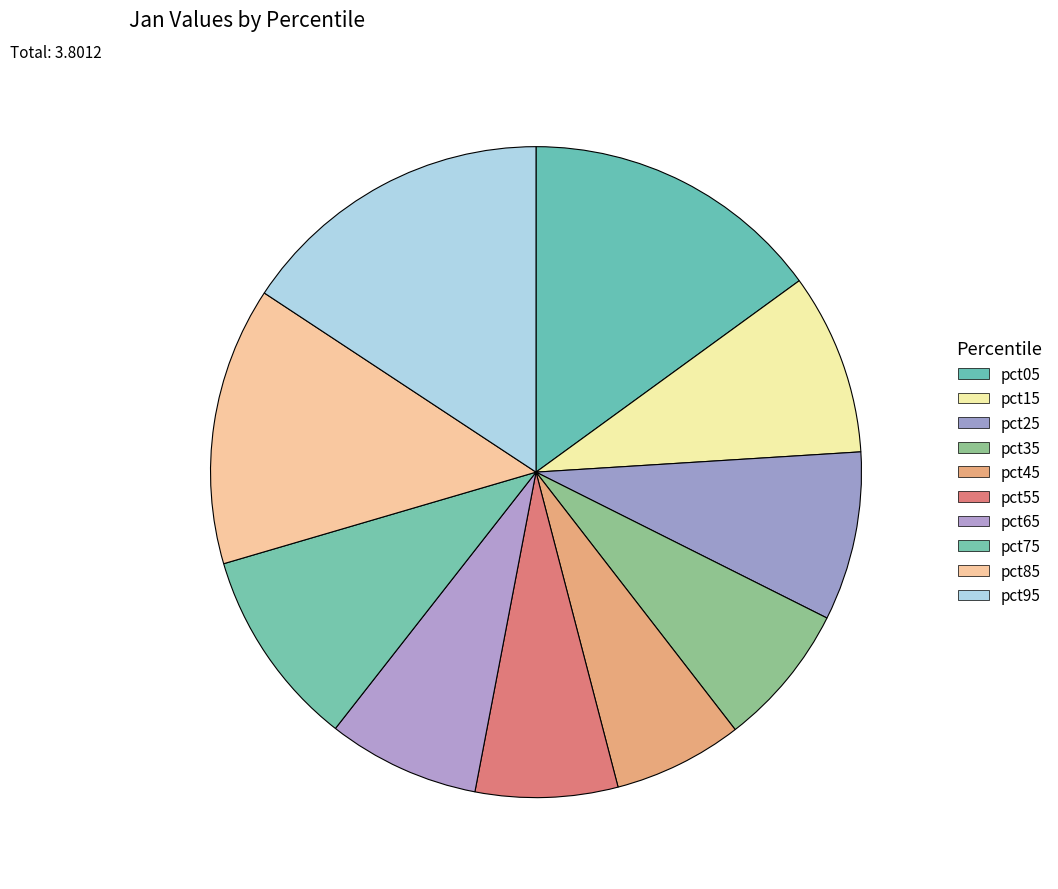

How many slices are in this pie chart?

10